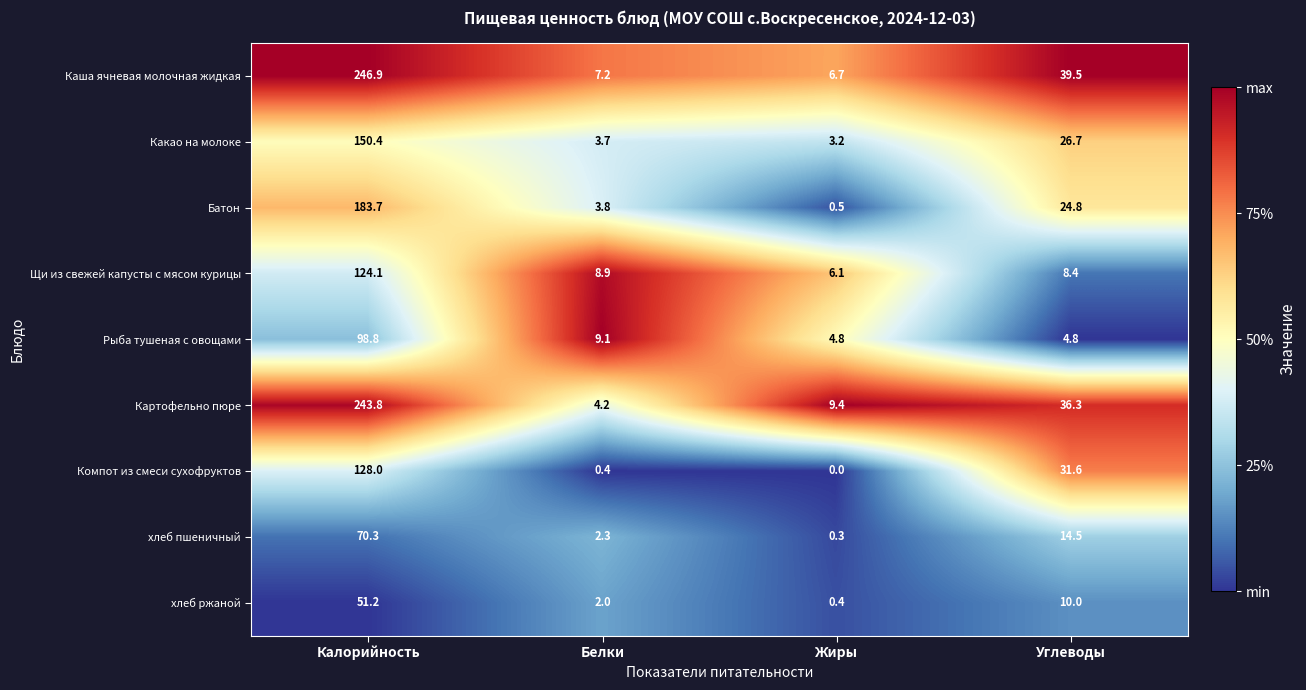

The Компот из смеси сухофруктов series shows 6.9 at Углеводы. True or false?

False